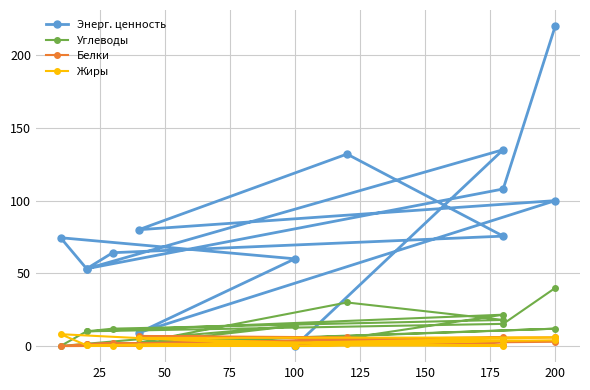

Is this an area chart (filled region under the line)?

No